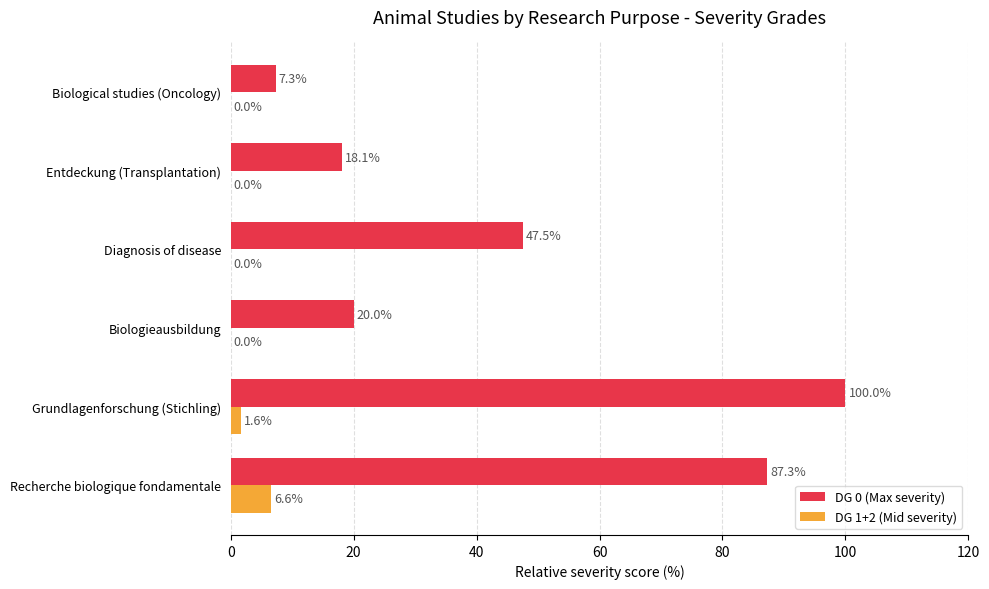

What is the total value across all series at Grundlagenforschung (Stichling)?

101.6